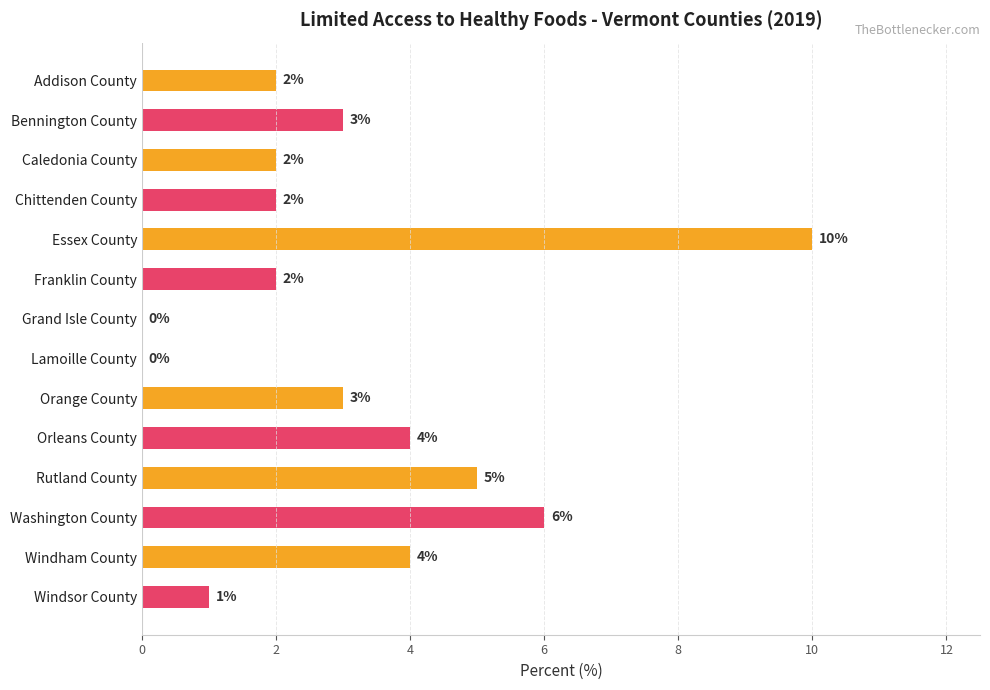

What is the greatest value displayed?

10